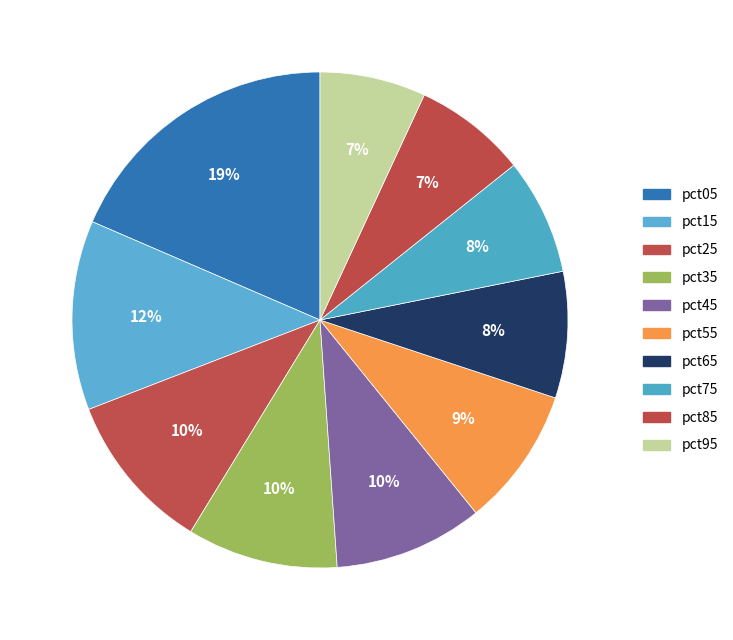

To the nearest percent, what is the difference between the largest and smallest slice percentages?

12%